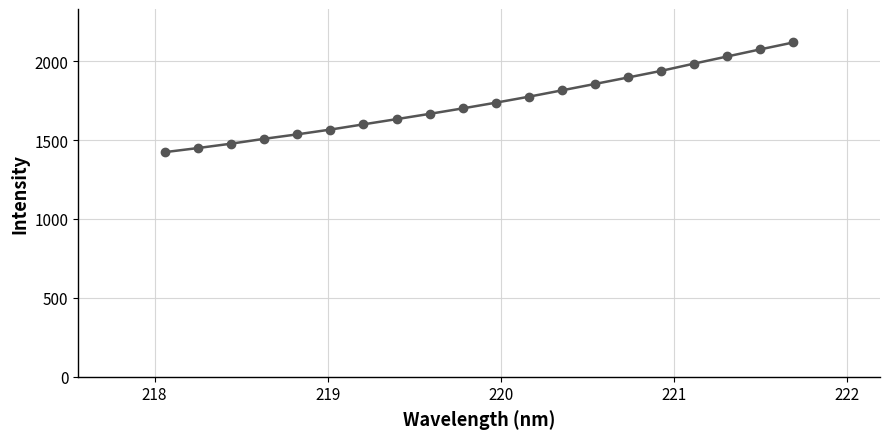

What is the smallest value displayed?

1423.7